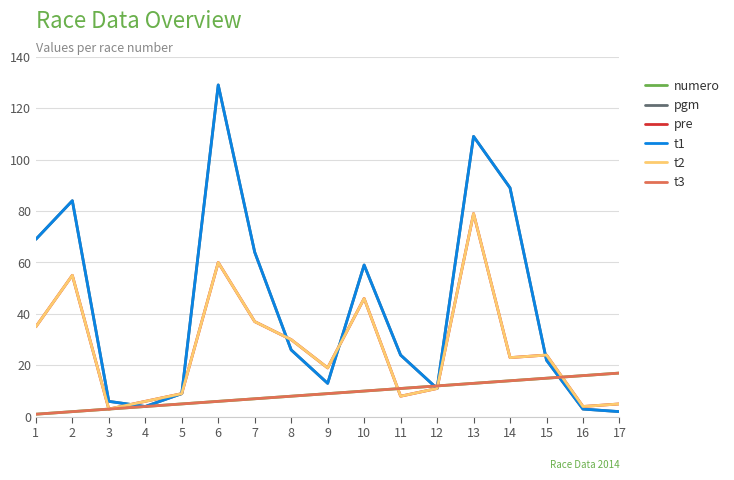

What is the smallest value displayed?

1